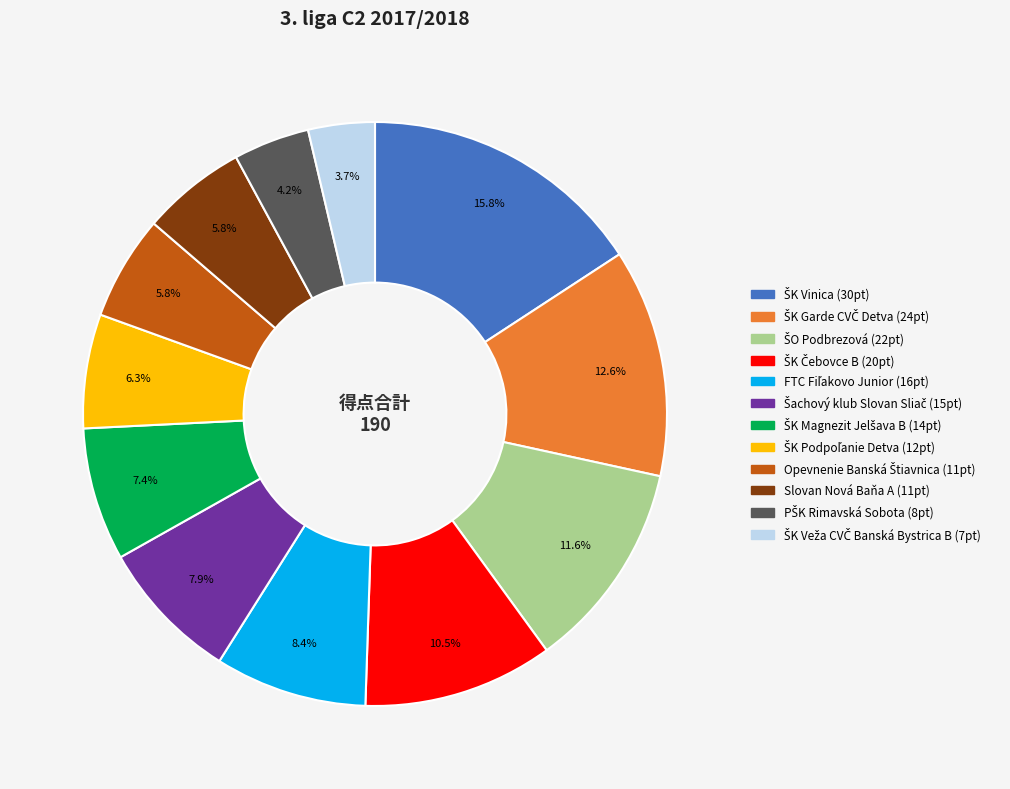

Is there a majority slice in this chart?

No